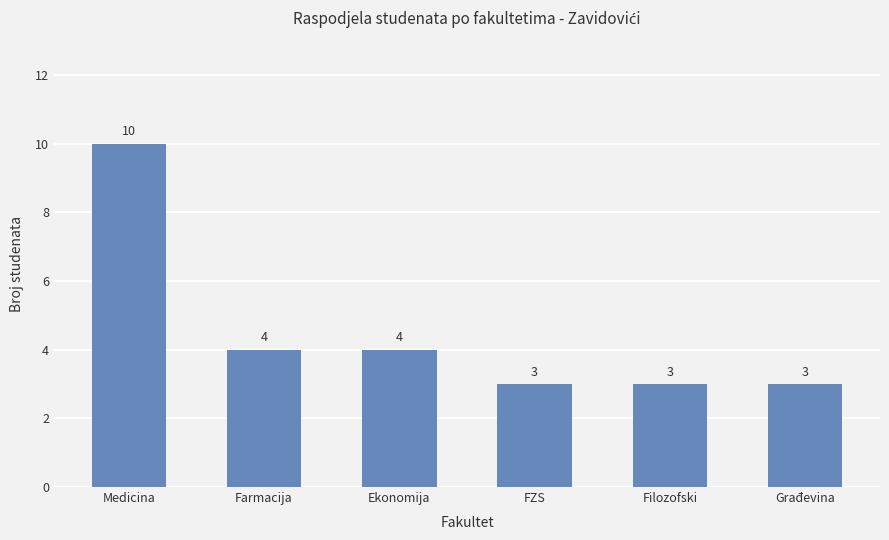

Reading left to right, what are all the values shown in this chart?

10	4	4	3	3	3